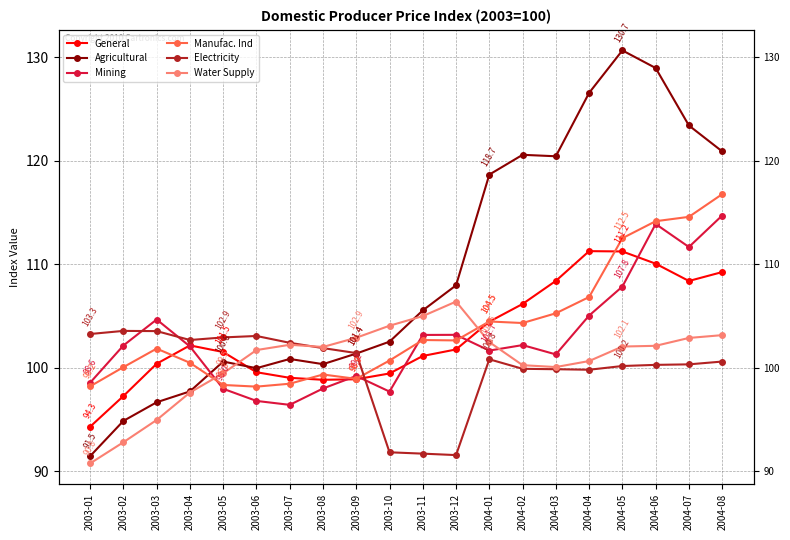

What are all the series names shown in the legend?

General, Agricultural, Mining, Manufac. Ind, Electricity, Water Supply